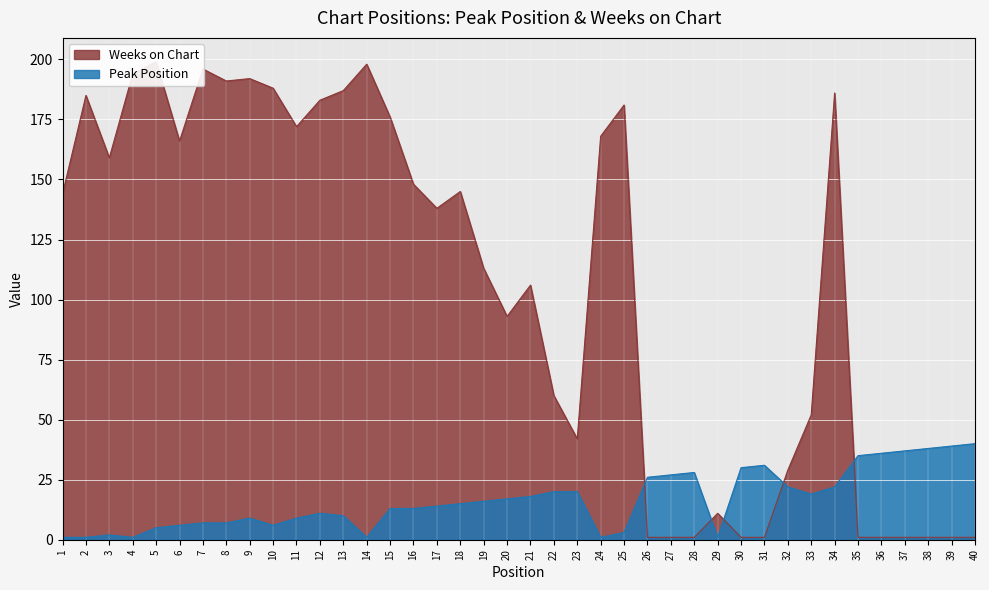

List the series in order of their overall mean, highest first.

Weeks on Chart, Peak Position